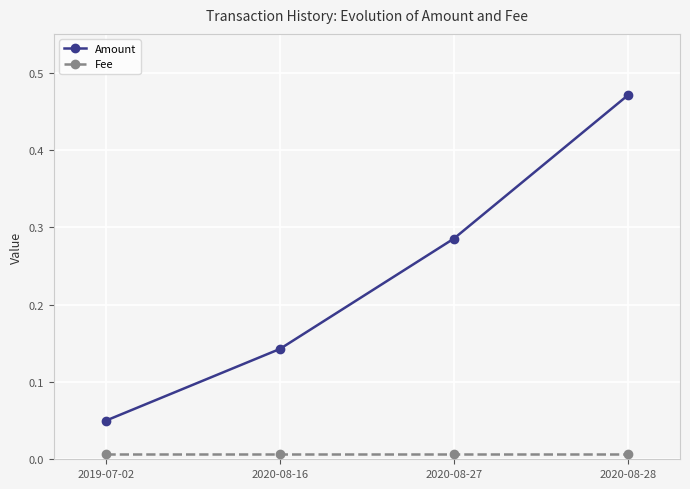

List the series in order of their overall mean, highest first.

Amount, Fee